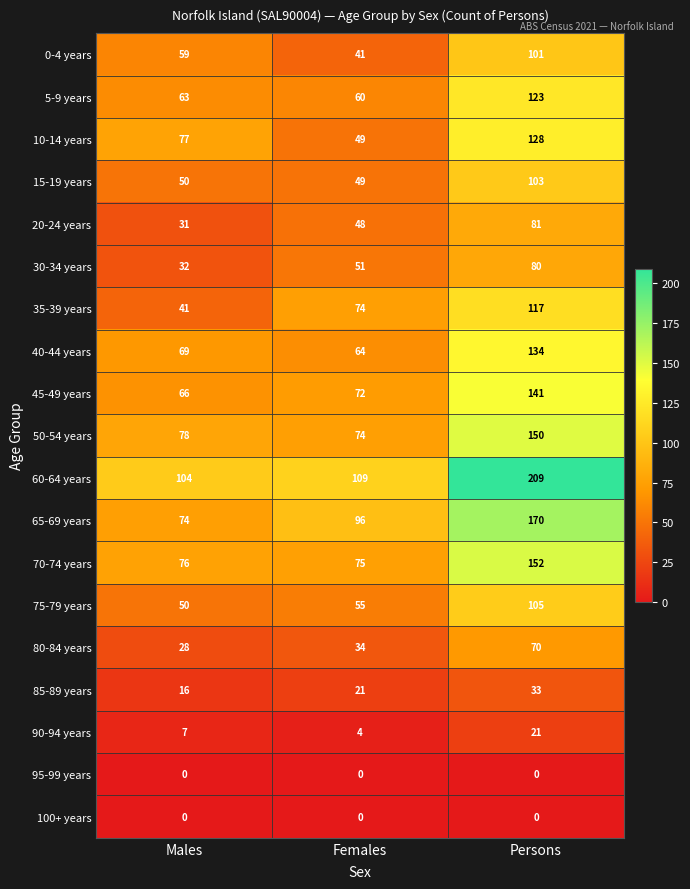

What is the total value across all series at Males?

921